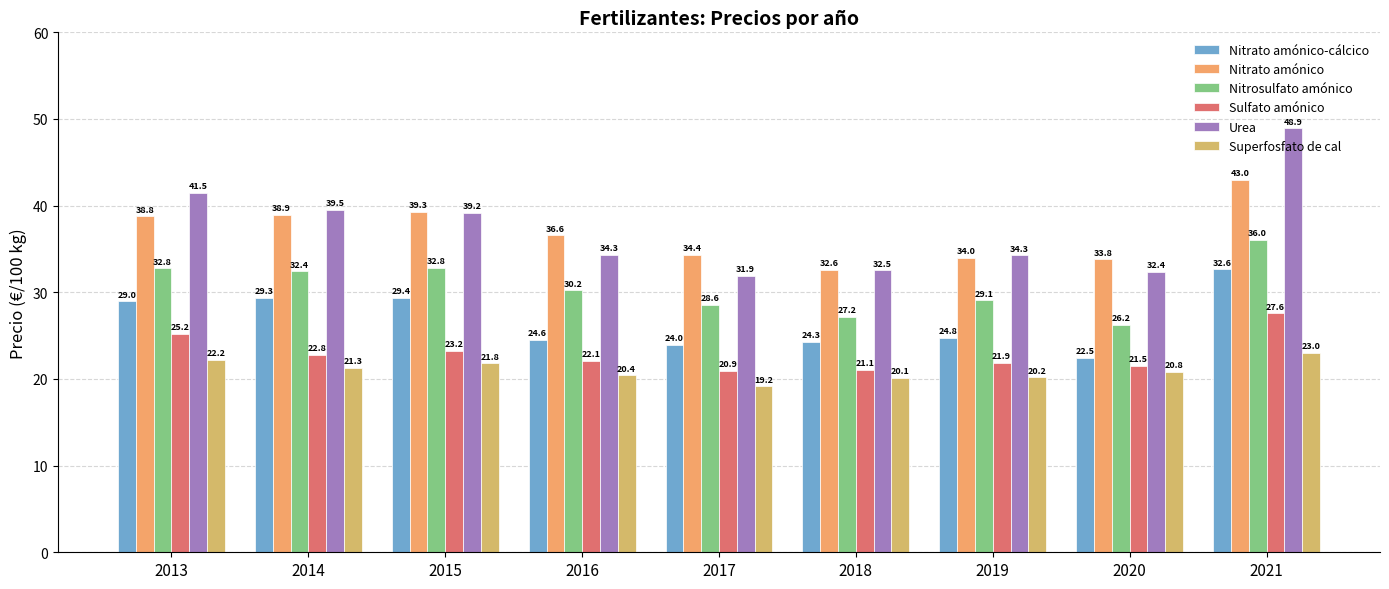

At how many categories does at least one series exceed 23?

9